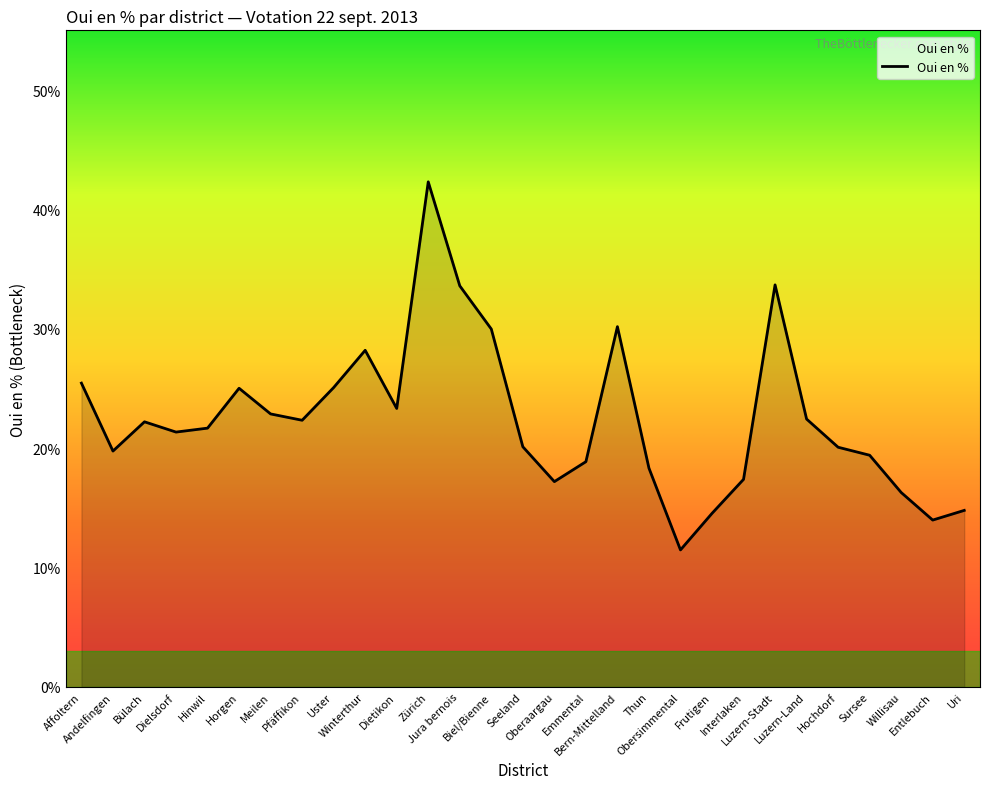

What position from the right is Interlaken?

8